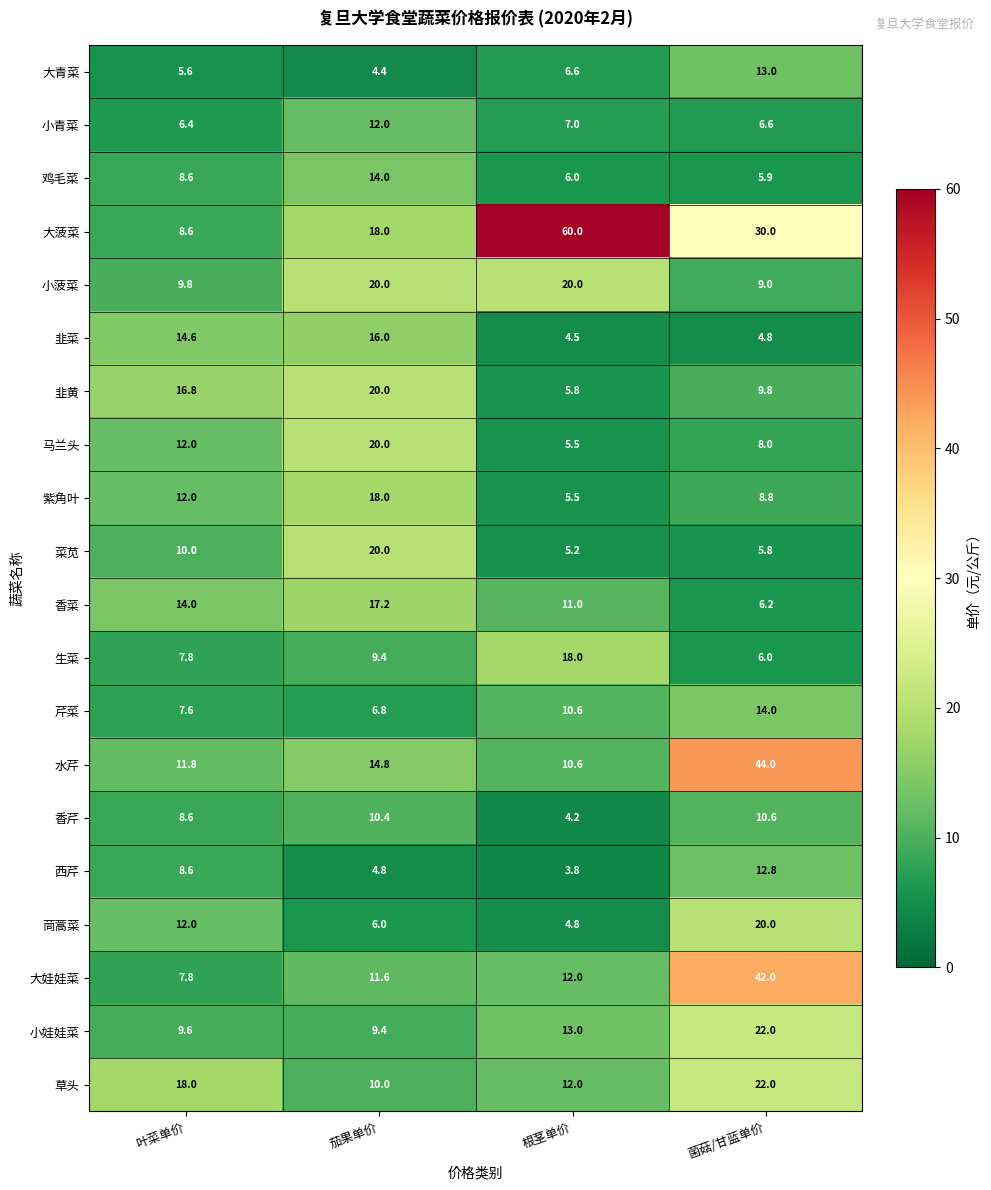

The 紫角叶 series shows 11.8 at 菌菇/甘蓝单价. True or false?

False